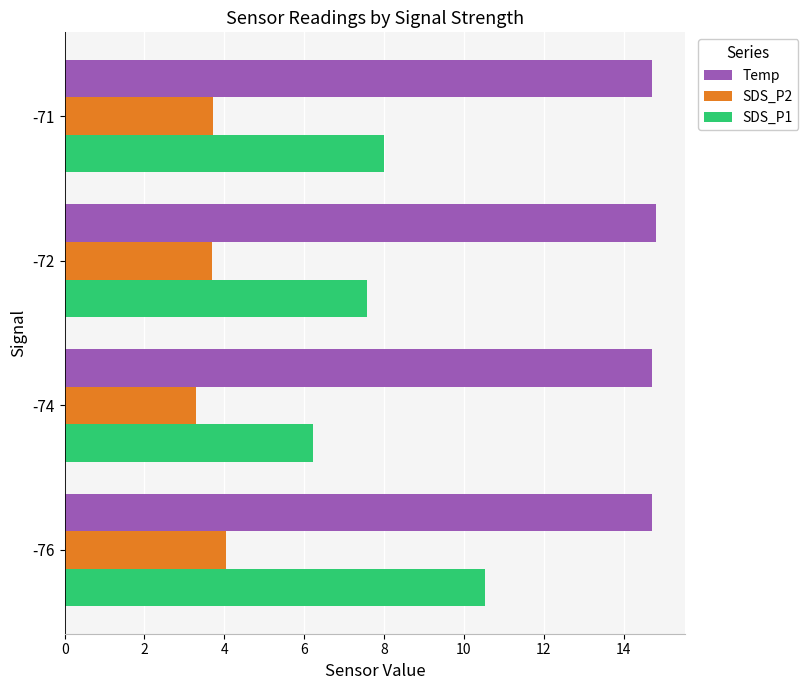

Is the value of SDS_P1 at -72 greater than the value of SDS_P2 at -71?

Yes